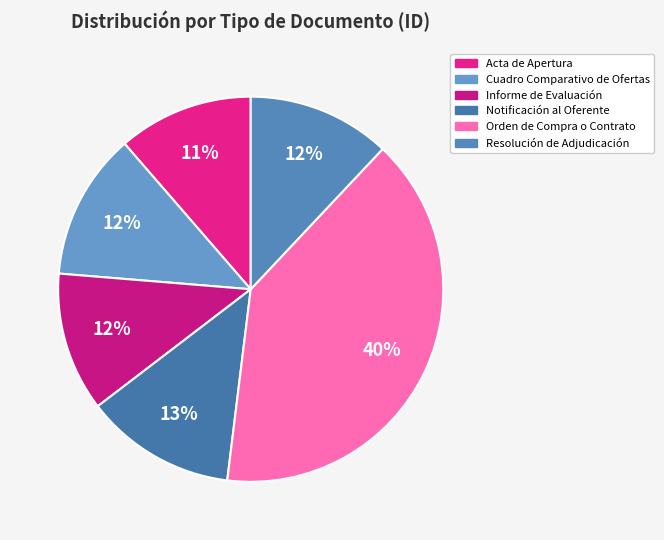

Count the number of slices in the pie.

6